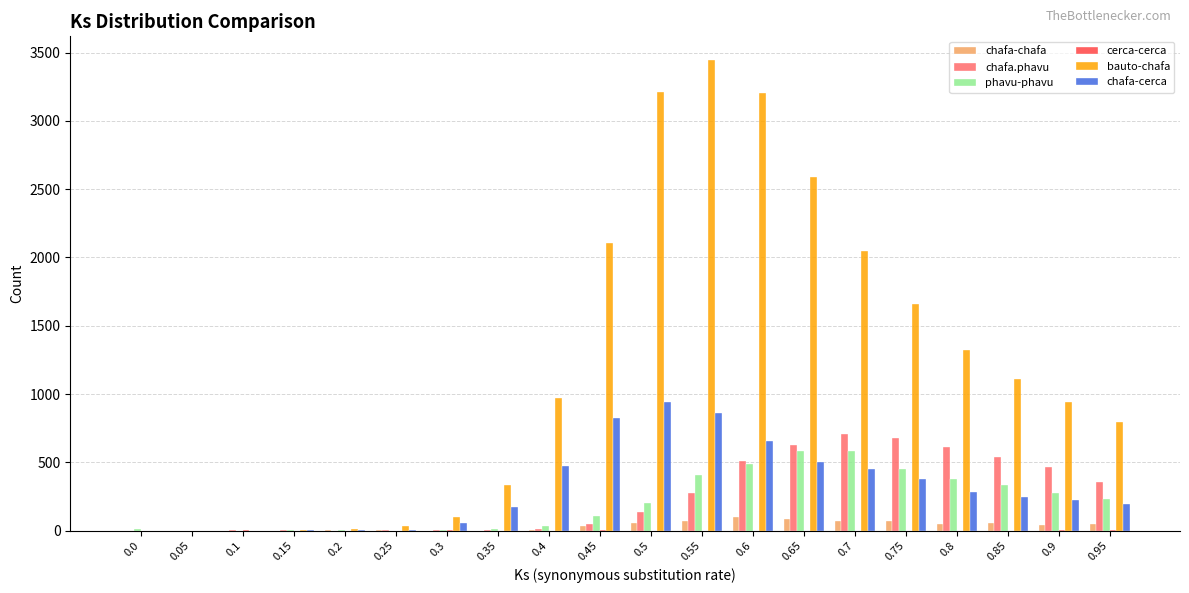

Which series has the largest total across all categories?

bauto-chafa